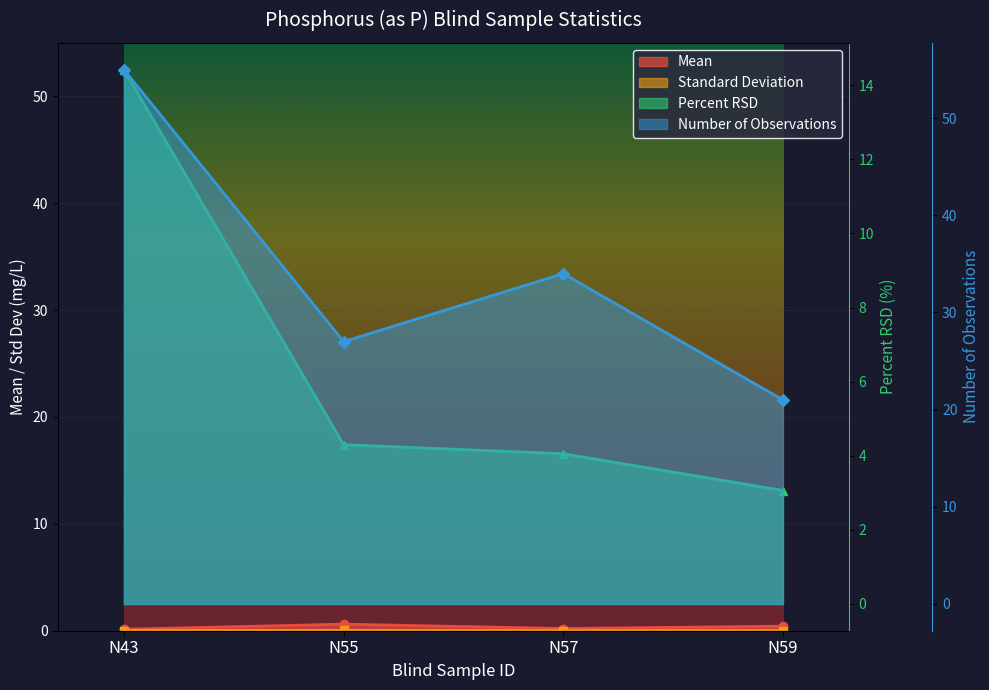

True or false: Standard Deviation and Number of Observations intersect in this chart.

False